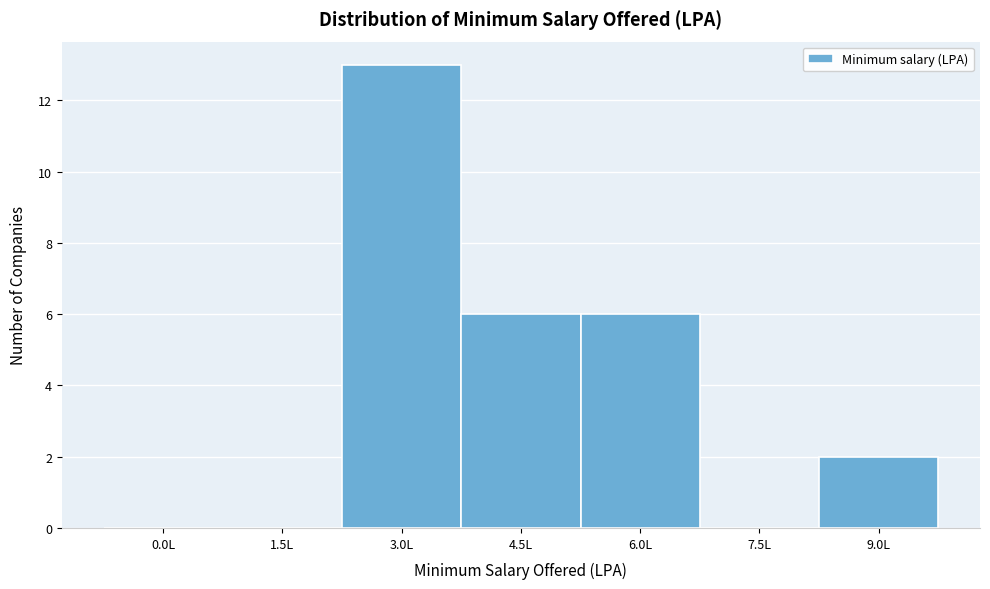

Reading left to right, transcribe all the data shown in this chart.

0.0L=0	1.5L=0	3.0L=13	4.5L=6	6.0L=6	7.5L=0	9.0L=2